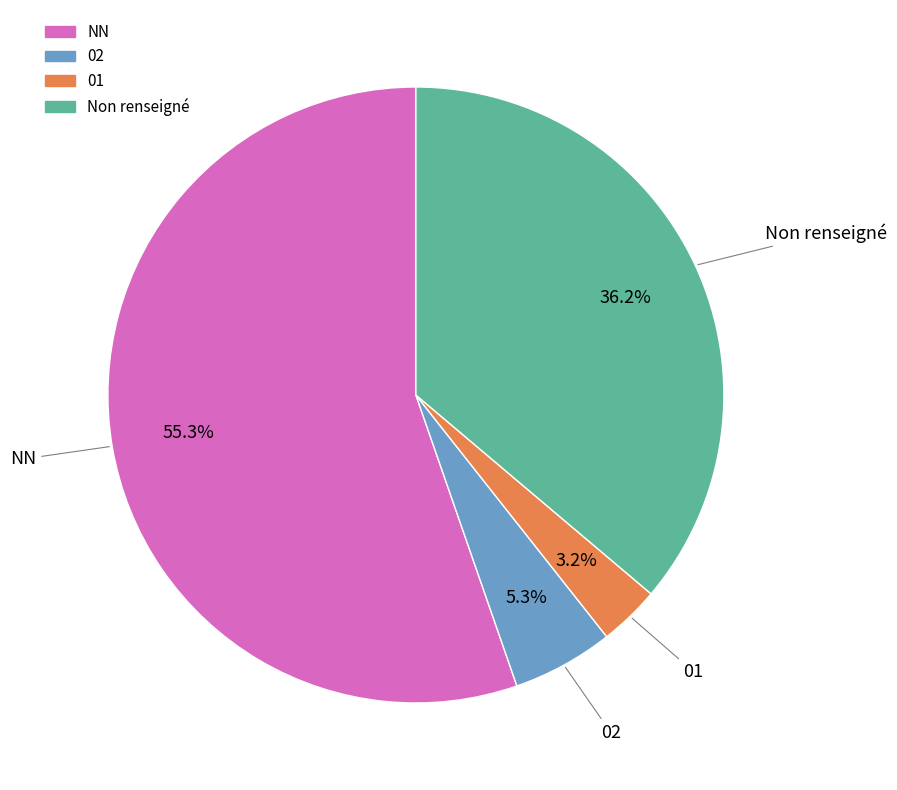

Does any single category account for the majority?

Yes